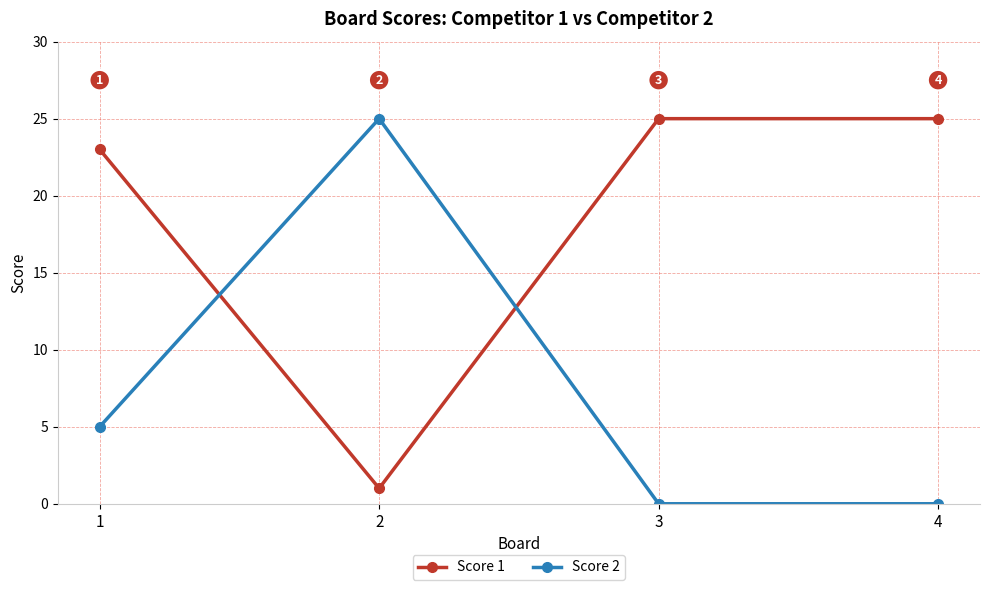

Rank the series by their average value, from lowest to highest.

Score 2, Score 1